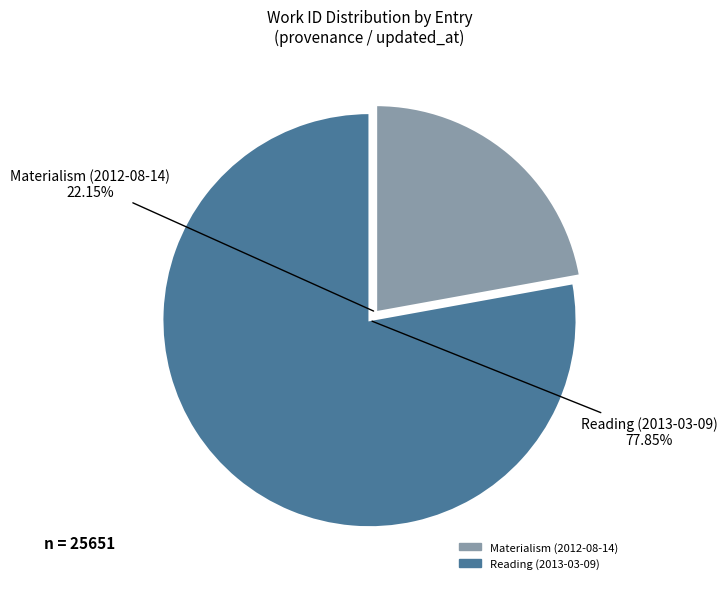

To the nearest percent, what is the difference between the Materialism (2012-08-14) and Reading (2013-03-09) slice percentages?

56%